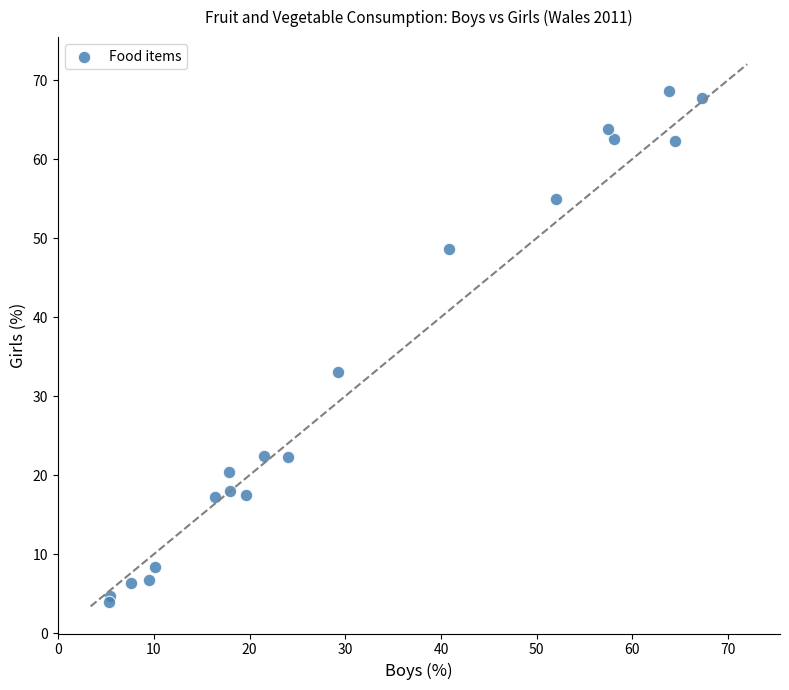

What Y value in the scatter plot is closest to 36?

33.0